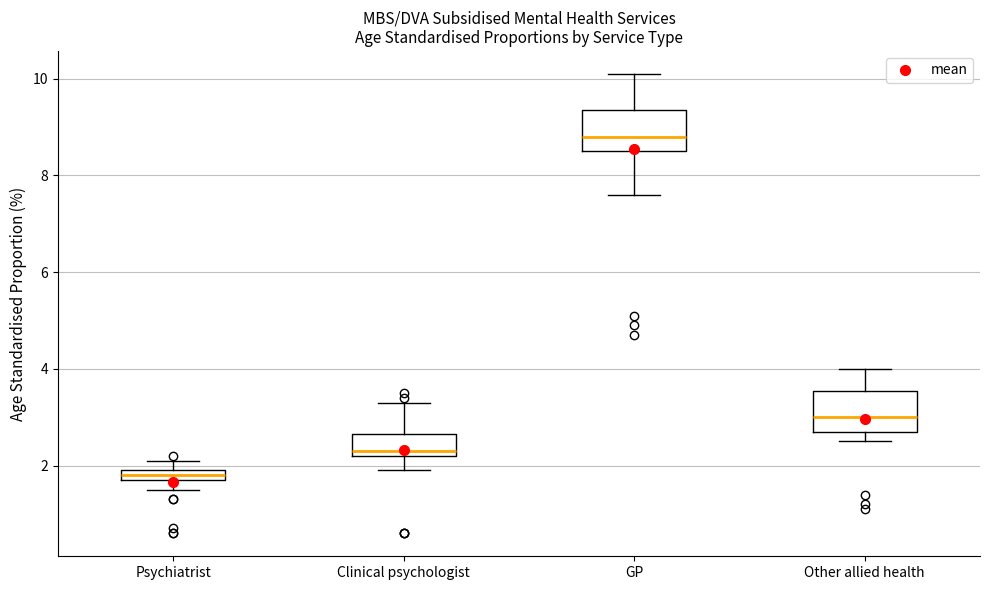

Which box has the highest median line?

GP